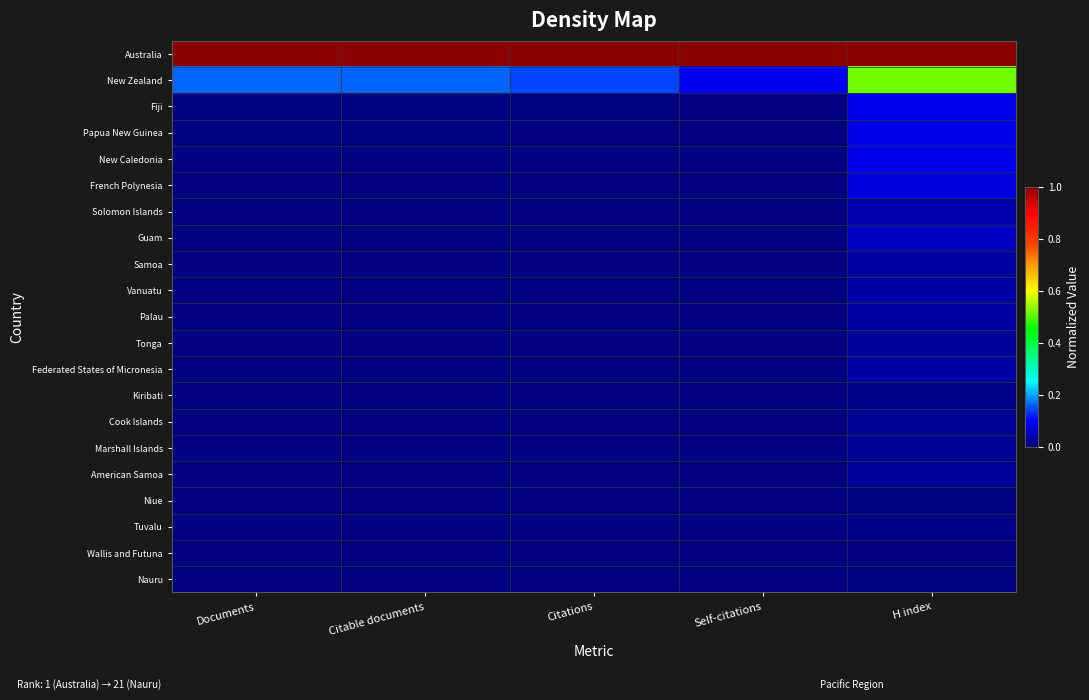

Reading left to right, list all the values displayed in this chart.

Australia: Documents=1.0	Citable documents=1.0	Citations=1.0	Self-citations=1.0	H index=1.0
New Zealand: Documents=0.2	Citable documents=0.2	Citations=0.1	Self-citations=0.1	H index=0.5
Fiji: Documents=0.0	Citable documents=0.0	Citations=0.0	Self-citations=0.0	H index=0.1
Papua New Guinea: Documents=0.0	Citable documents=0.0	Citations=0.0	Self-citations=0.0	H index=0.1
New Caledonia: Documents=0.0	Citable documents=0.0	Citations=0.0	Self-citations=0.0	H index=0.1
French Polynesia: Documents=0.0	Citable documents=0.0	Citations=0.0	Self-citations=0.0	H index=0.1
Solomon Islands: Documents=0.0	Citable documents=0.0	Citations=0.0	Self-citations=0.0	H index=0.0
Guam: Documents=0.0	Citable documents=0.0	Citations=0.0	Self-citations=0.0	H index=0.1
Samoa: Documents=0.0	Citable documents=0.0	Citations=0.0	Self-citations=0.0	H index=0.0
Vanuatu: Documents=0.0	Citable documents=0.0	Citations=0.0	Self-citations=0.0	H index=0.0
Palau: Documents=0.0	Citable documents=0.0	Citations=0.0	Self-citations=0.0	H index=0.0
Tonga: Documents=0.0	Citable documents=0.0	Citations=0.0	Self-citations=0.0	H index=0.0
Federated States of Micronesia: Documents=0.0	Citable documents=0.0	Citations=0.0	Self-citations=0.0	H index=0.0
Kiribati: Documents=0.0	Citable documents=0.0	Citations=0.0	Self-citations=0.0	H index=0.0
Cook Islands: Documents=0.0	Citable documents=0.0	Citations=0.0	Self-citations=0.0	H index=0.0
Marshall Islands: Documents=0.0	Citable documents=0.0	Citations=0.0	Self-citations=0.0	H index=0.0
American Samoa: Documents=0.0	Citable documents=0.0	Citations=0.0	Self-citations=0.0	H index=0.0
Niue: Documents=0.0	Citable documents=0.0	Citations=0.0	Self-citations=0.0	H index=0.0
Tuvalu: Documents=0.0	Citable documents=0.0	Citations=0.0	Self-citations=0.0	H index=0.0
Wallis and Futuna: Documents=0.0	Citable documents=0.0	Citations=0.0	Self-citations=0.0	H index=0.0
Nauru: Documents=0.0	Citable documents=0.0	Citations=0.0	Self-citations=0.0	H index=0.0